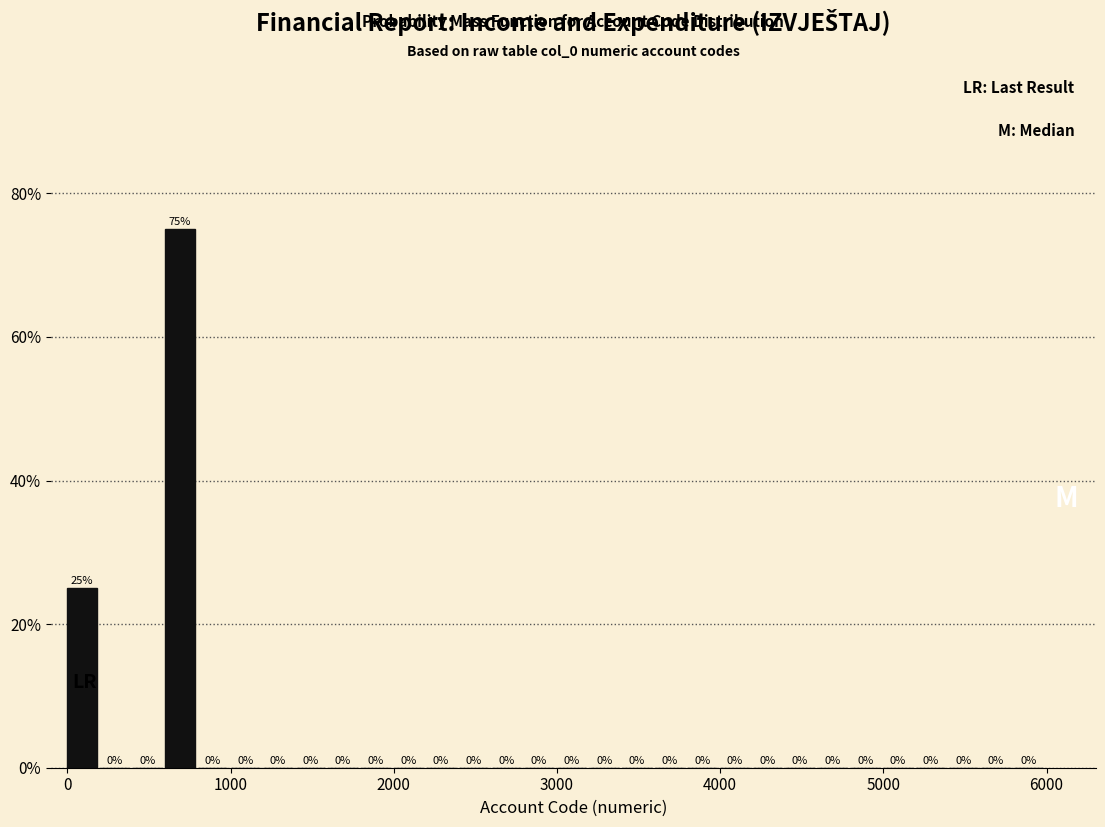

Read against the x-axis, roughly where is the centre of the tallest bar?

700